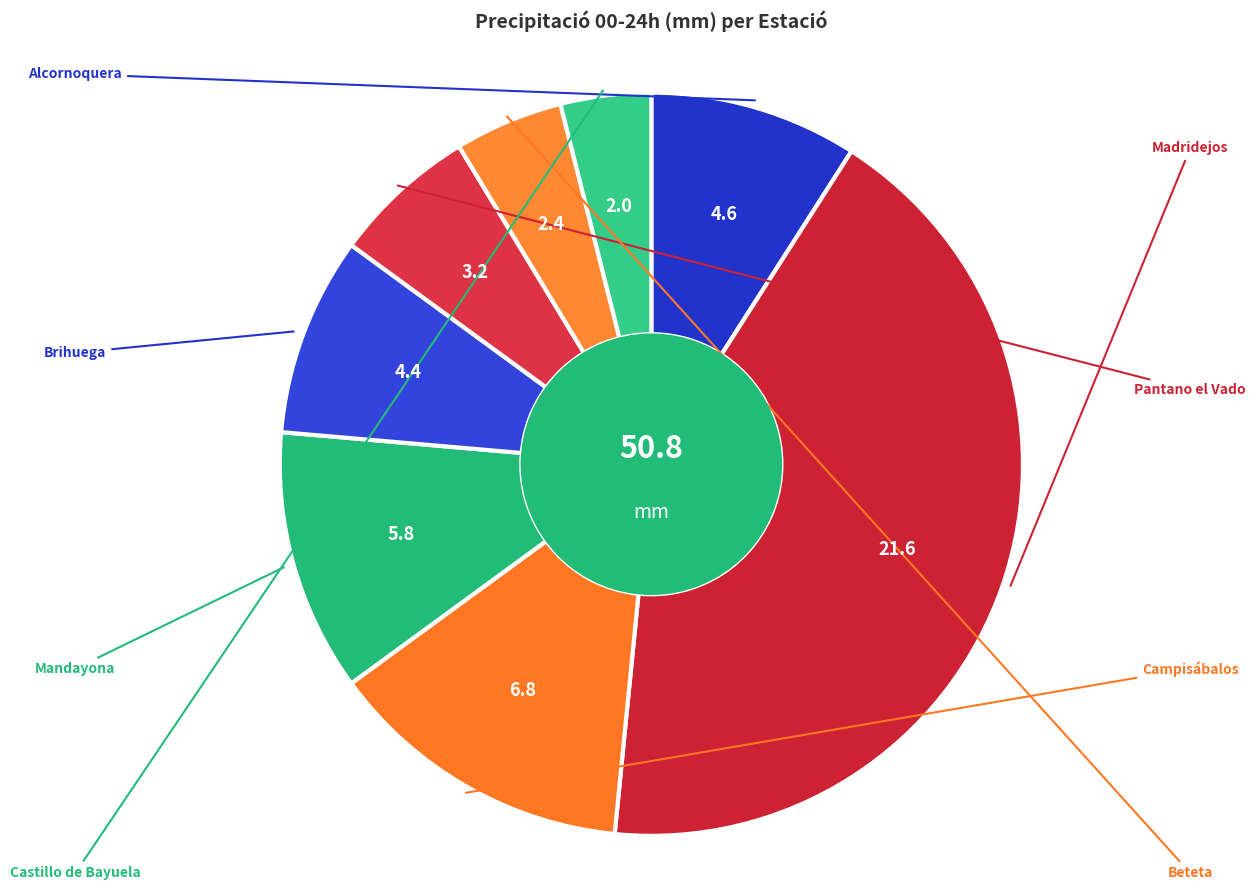

How many segments does this pie chart have?

8